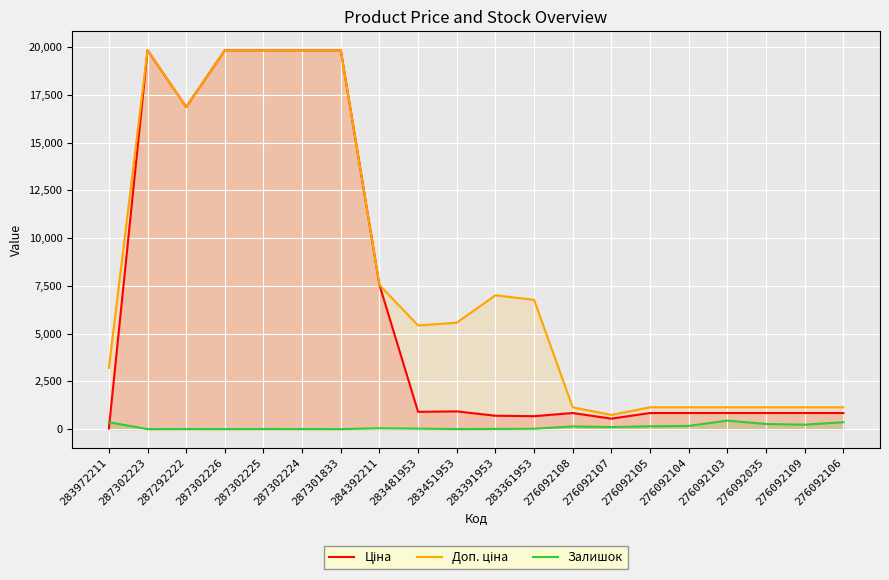

What position from the right is 287292222?

18